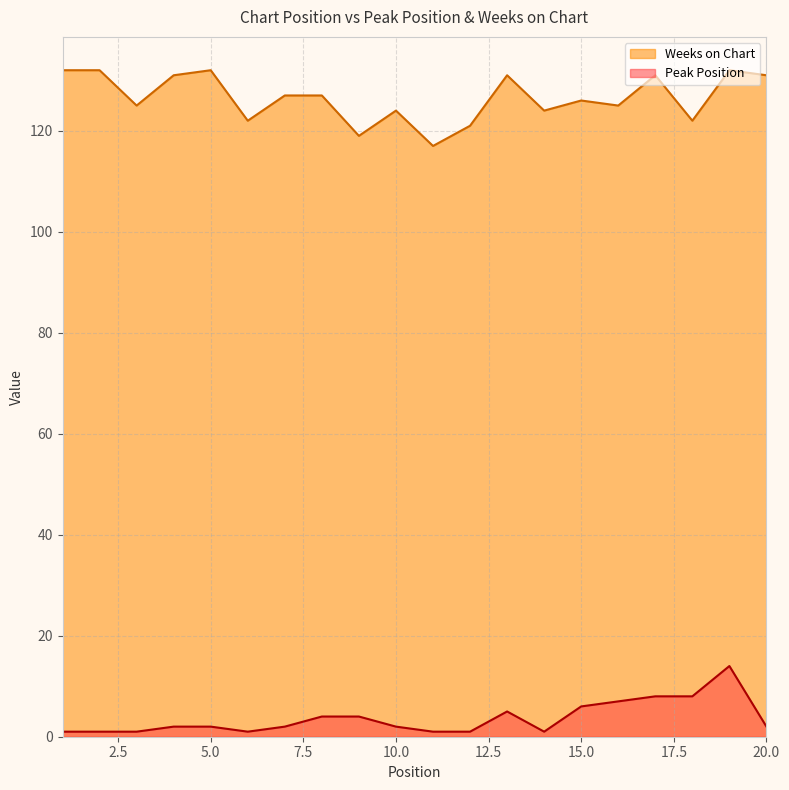

True or false: Peak Position and Weeks on Chart cross at least once.

False